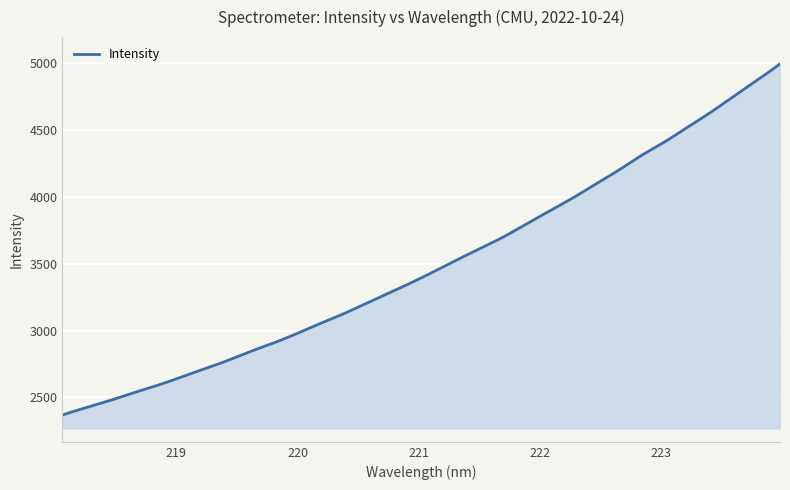

What is the maximum value shown in the chart?

4992.9